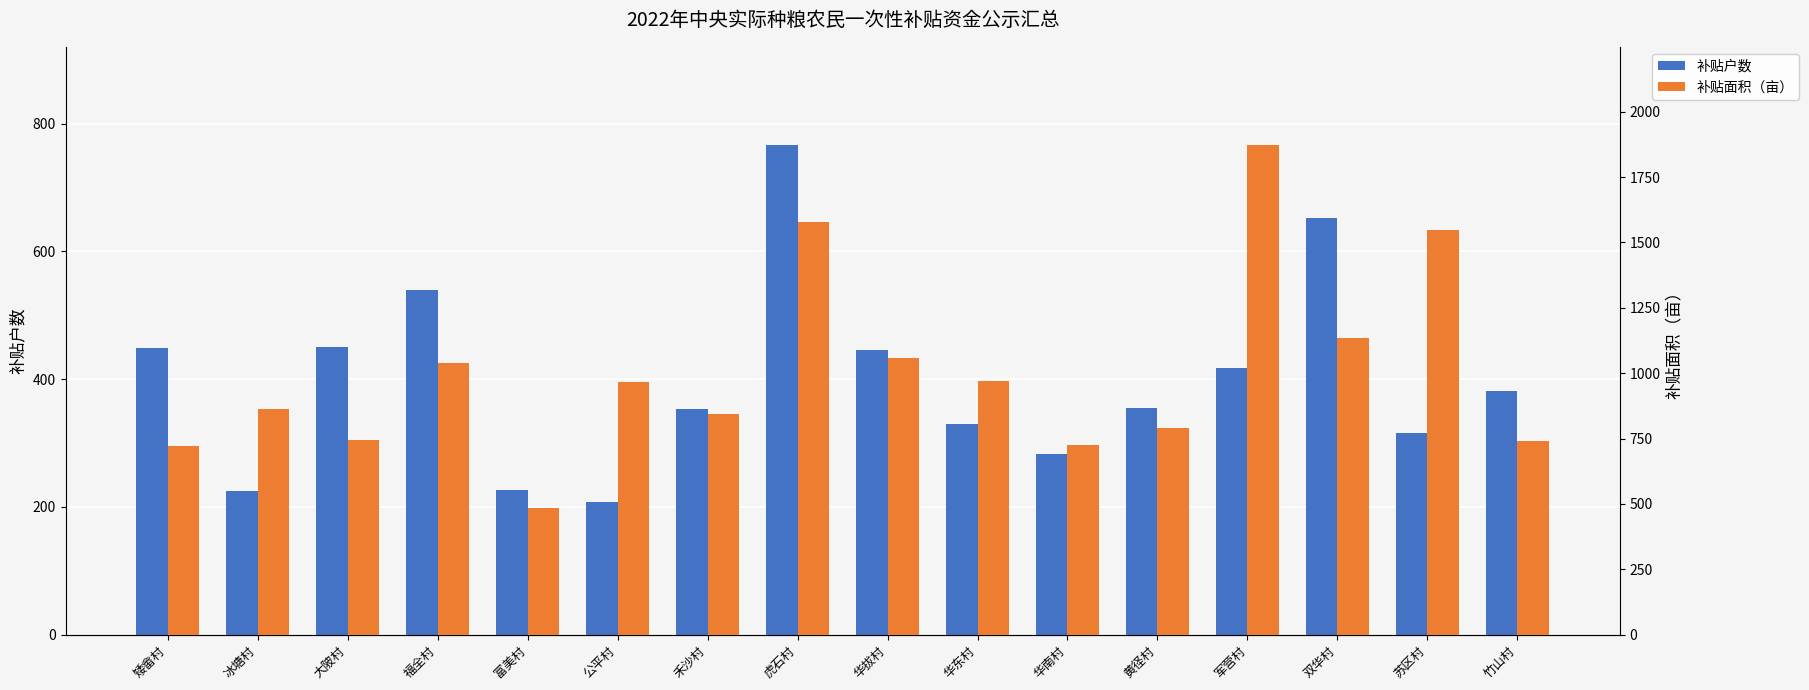

The 补贴户数 series shows 1360.5 at 虎石村. True or false?

False